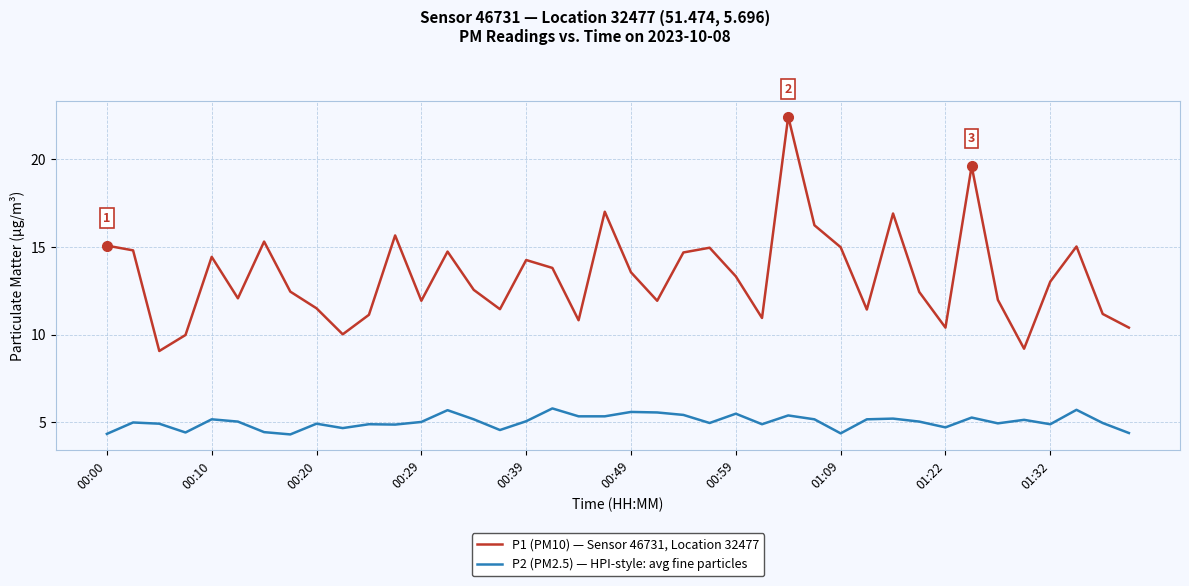

How many lines are shown in the chart?

2